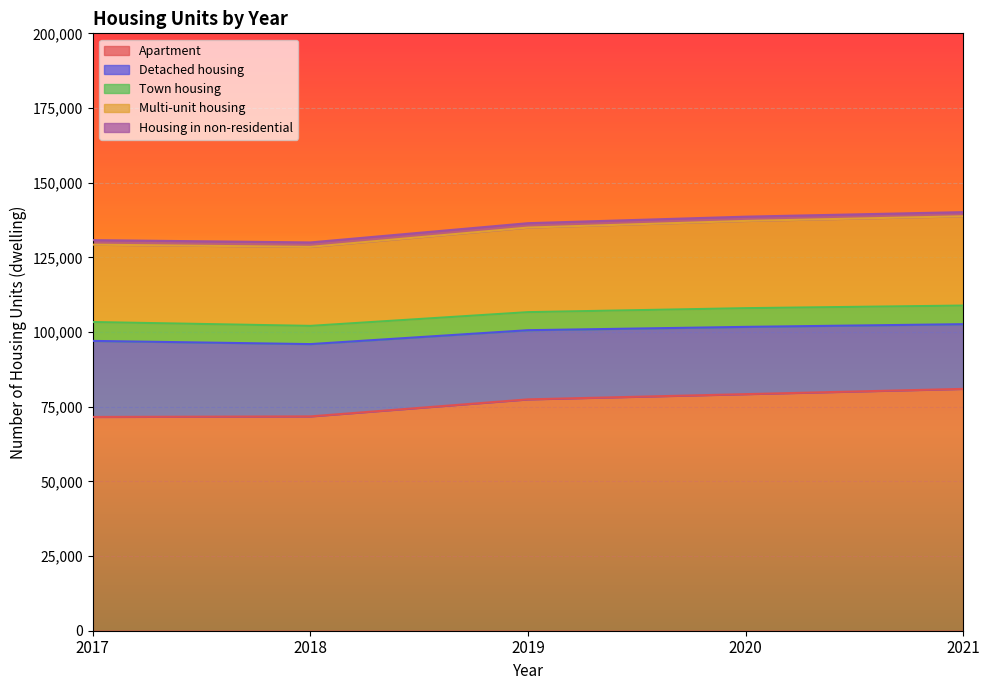

The value of Apartment at 2019 is 46036. True or false?

False